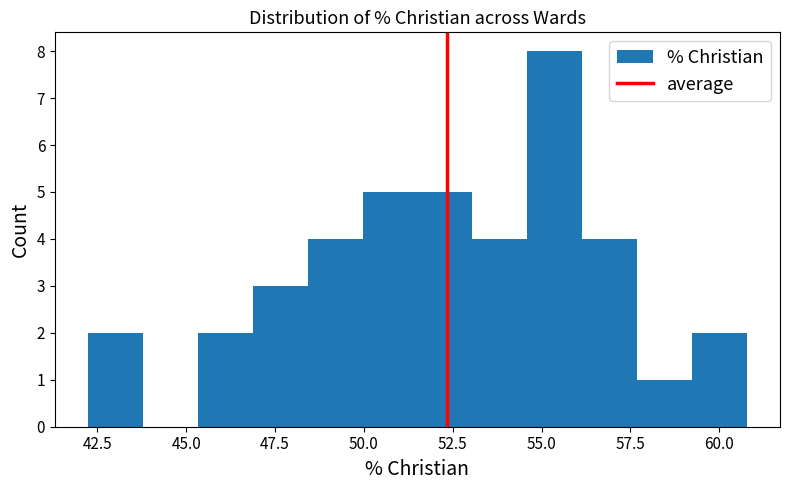

Read against the x-axis, roughly where is the centre of the tallest bar?

55.5